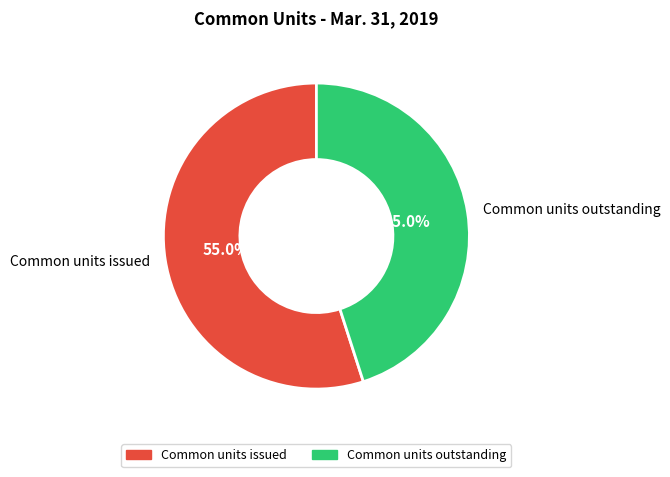

To the nearest percent, what portion does Common units issued represent?

55%